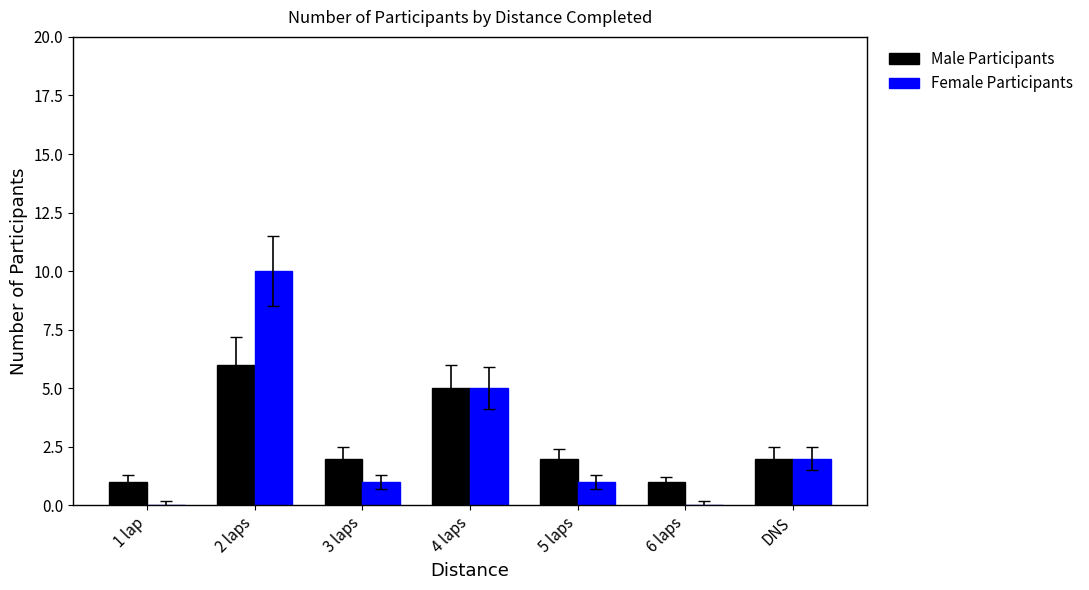

What is the sum of all Male Participants values?

19